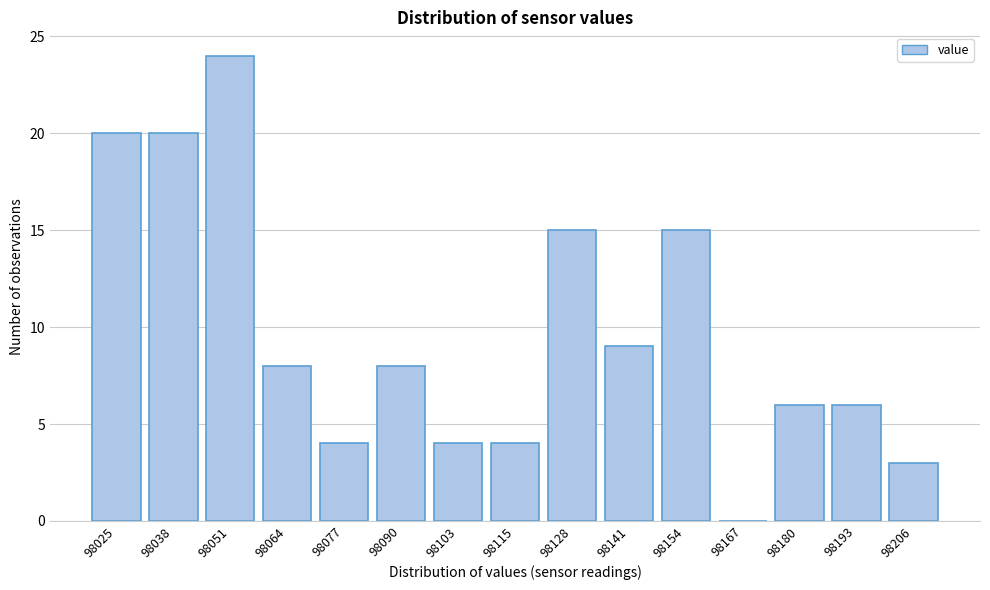

Reading right to left, extract all data points from this chart.

98206=3	98193=6	98180=6	98167=0	98154=15	98141=9	98128=15	98115=4	98103=4	98090=8	98077=4	98064=8	98051=24	98038=20	98025=20